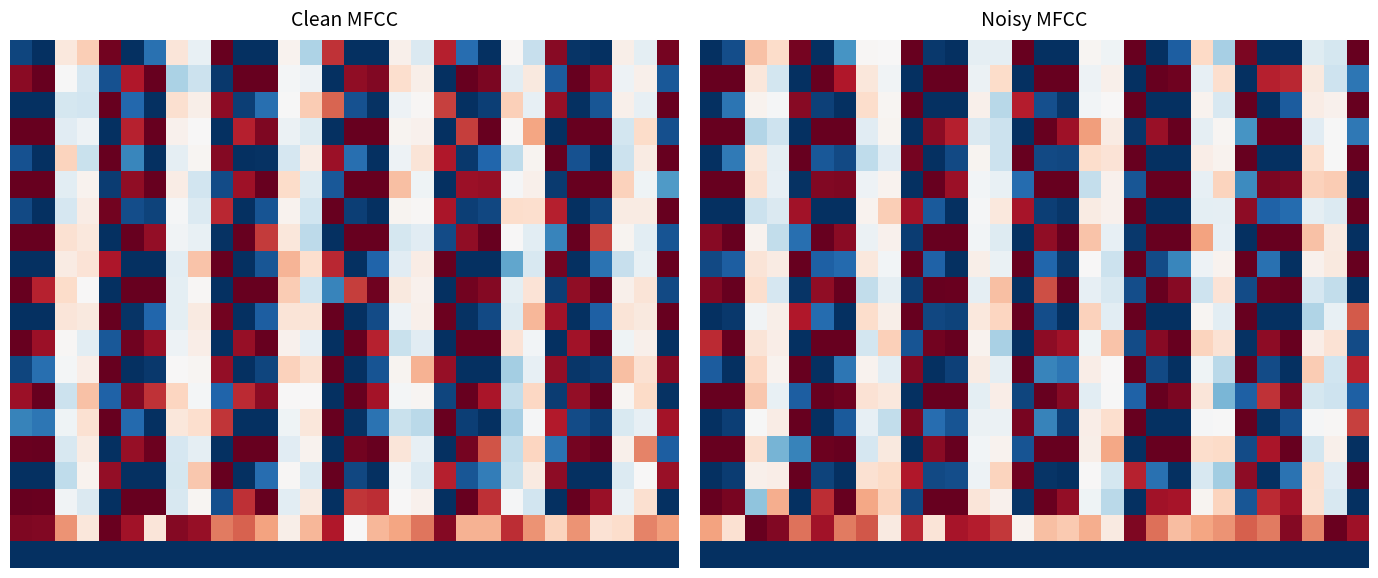

What is the total value across all series at 11?

-1.8